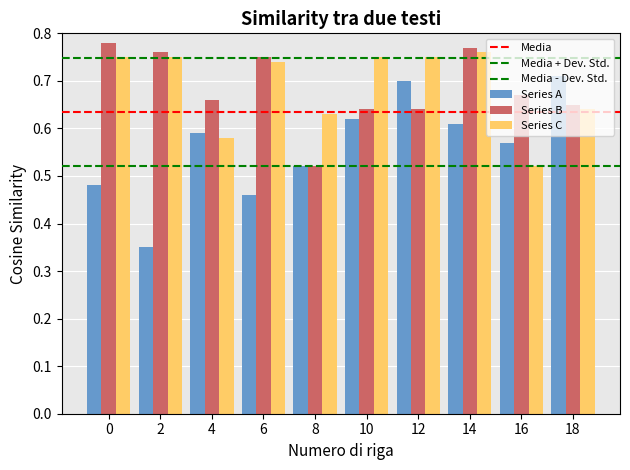

What is the value of the Series A bar at the 7th from the left?

0.7